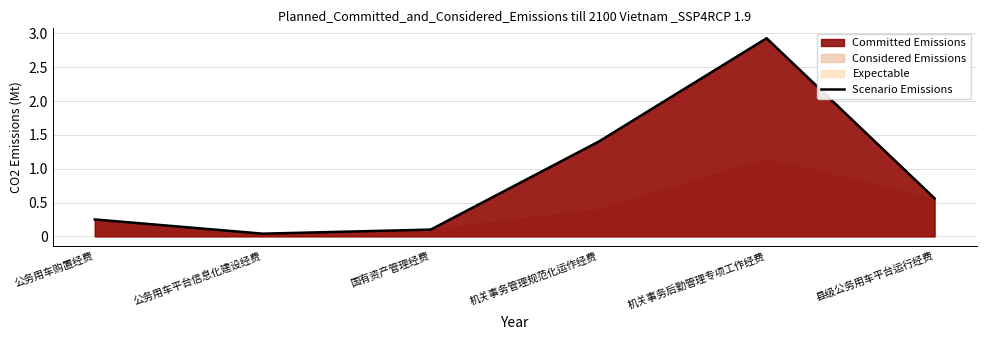

List the labels in order of value, smallest first.

公务用车平台信息化建设经费, 国有资产管理经费, 公务用车购置经费, 县级公务用车平台运行经费, 机关事务管理规范化运作经费, 机关事务后勤管理专项工作经费